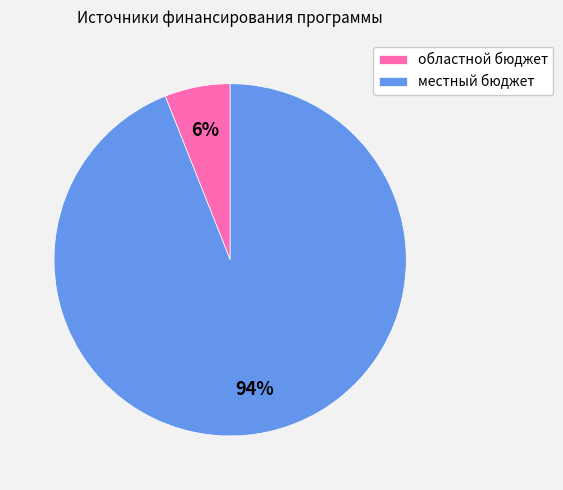

To the nearest percent, what portion does областной бюджет represent?

6%